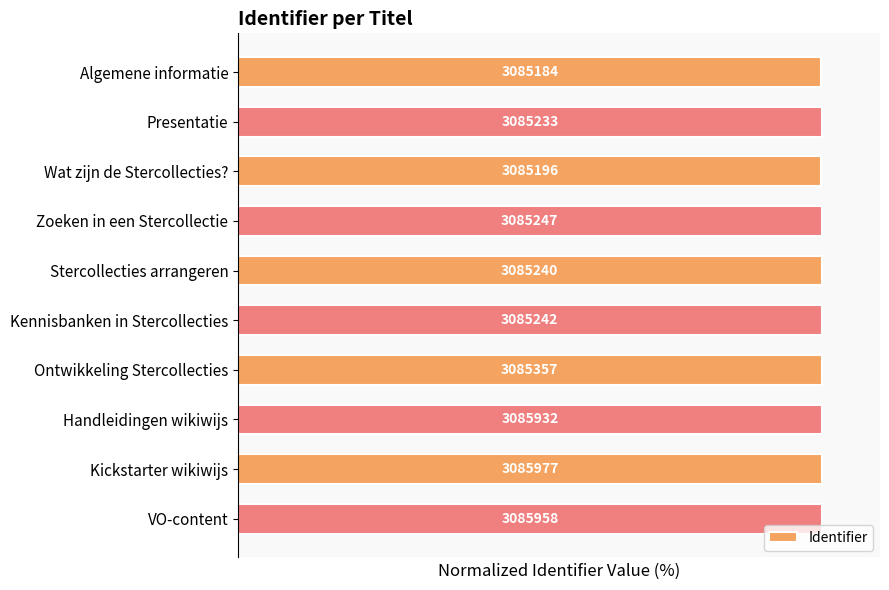

Does the chart contain any negative values?

No